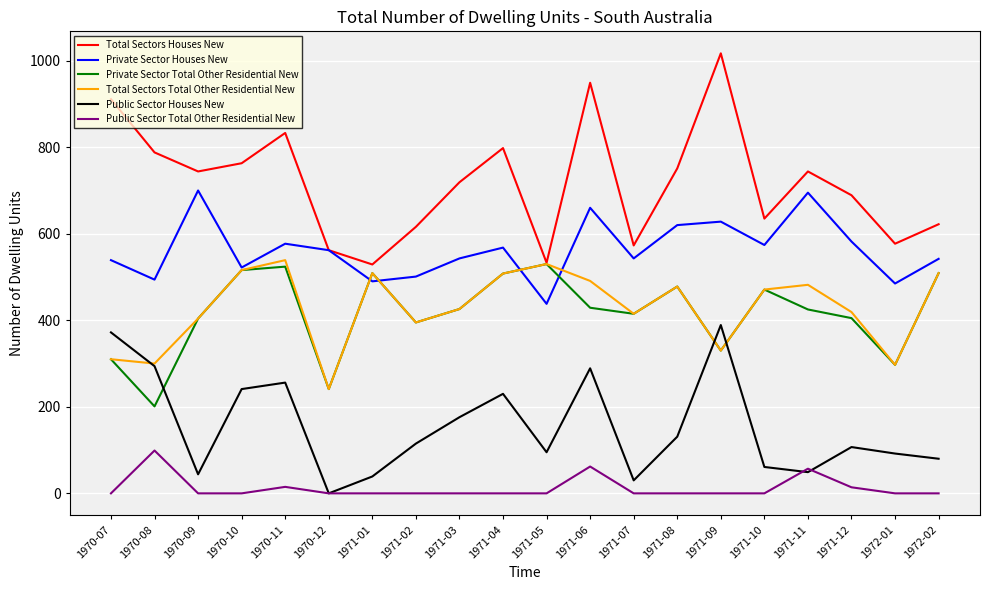

True or false: Private Sector Total Other Residential New and Public Sector Total Other Residential New cross at least once.

False